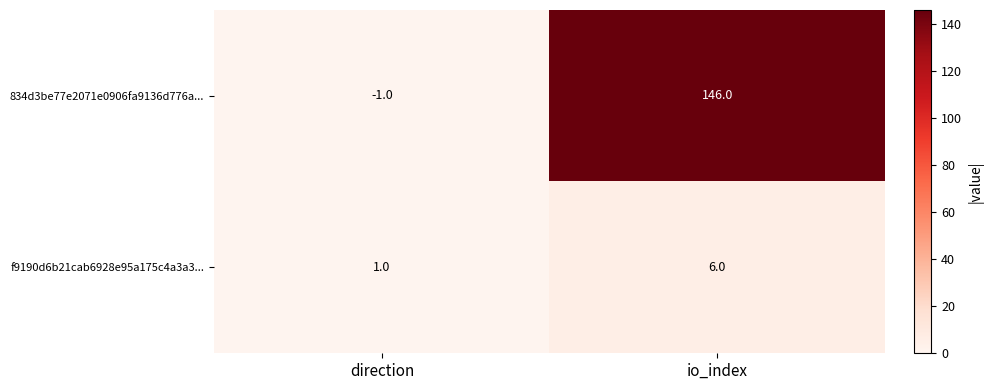

Reading right to left, list all the values displayed in this chart.

834d3be77e2071e0906fa9136d776a...: io_index=146	direction=-1
f9190d6b21cab6928e95a175c4a3a3...: io_index=6	direction=1